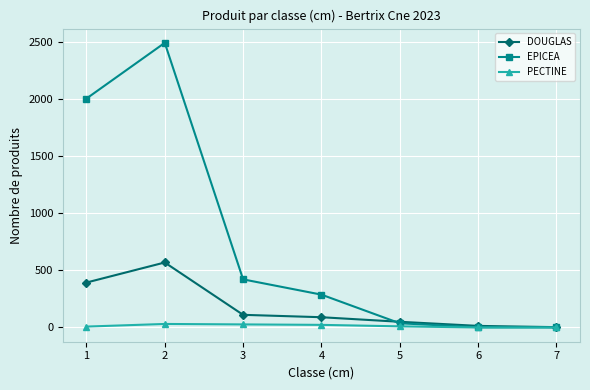

How many values in the EPICEA series are below 288?

3